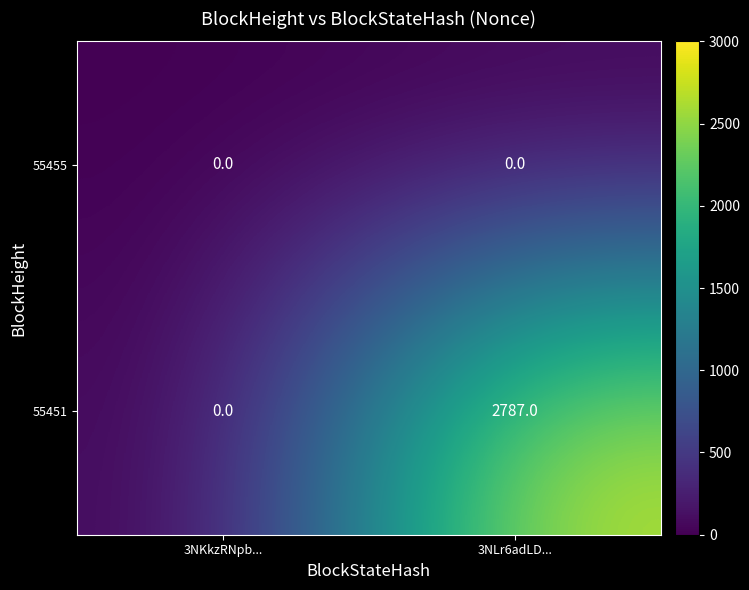

Which series changed the most between 3NKkzRNpb... and 3NLr6adLD...?

55451